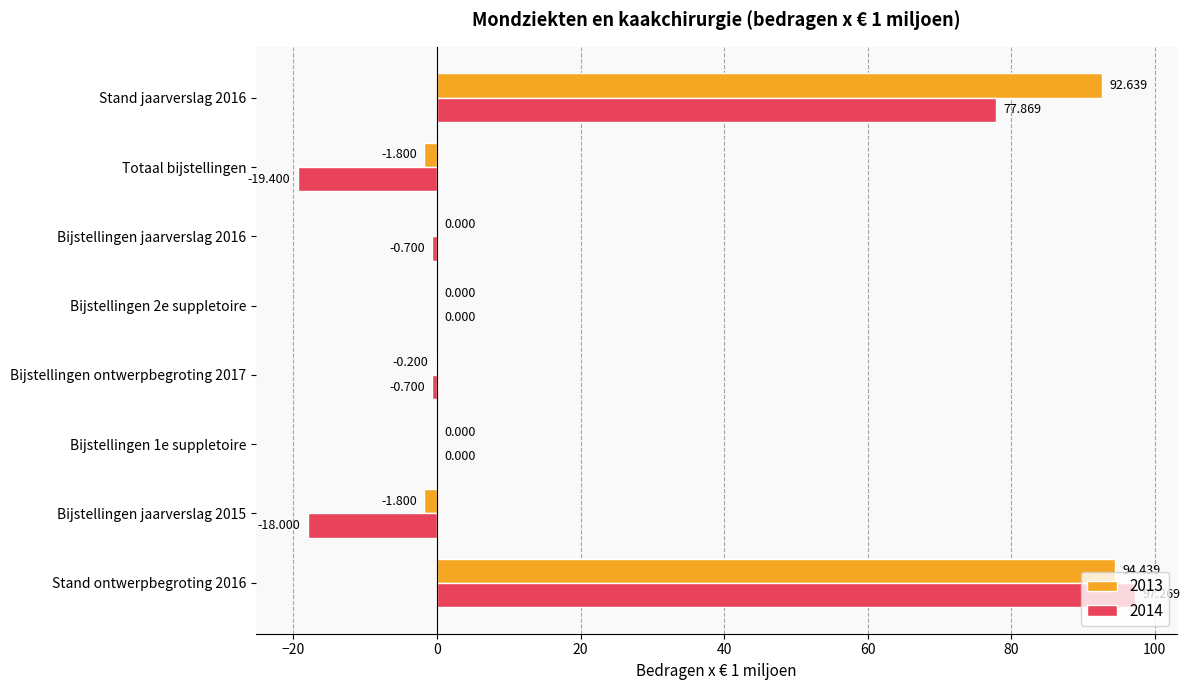

What is the sum of the 2014 values at Totaal bijstellingen and Bijstellingen 2e suppletoire?

-19.4